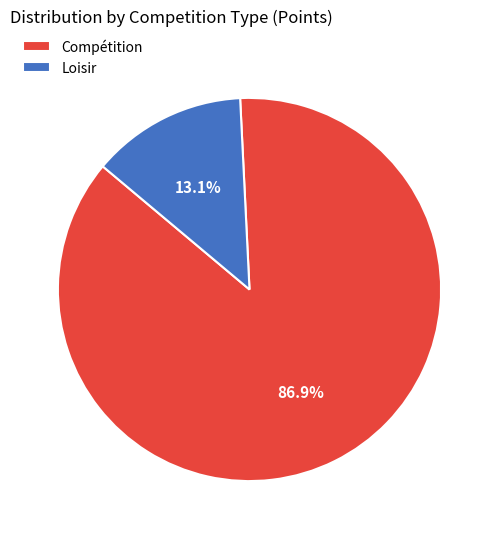

What is the total percentage of Compétition and Loisir?

100.0%